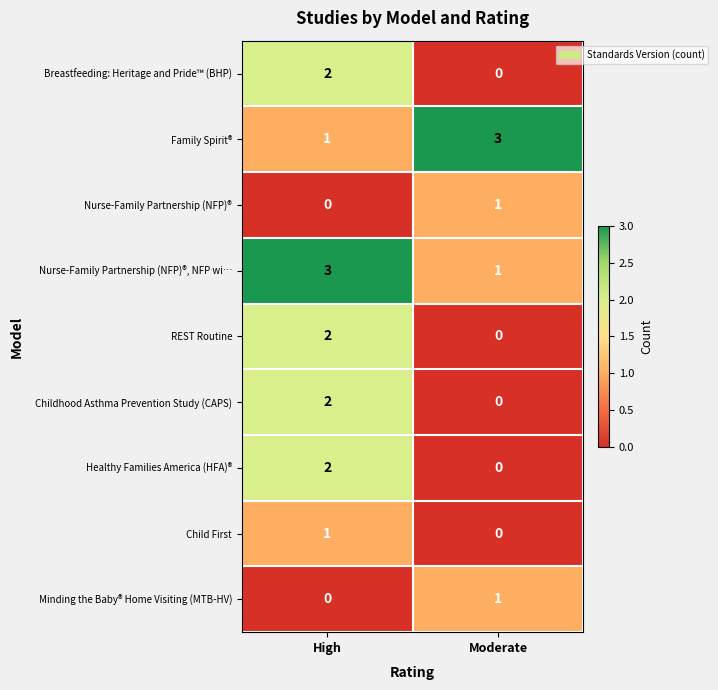

Is the value of Breastfeeding: Heritage and Pride™ (BHP) at High greater than the value of Childhood Asthma Prevention Study (CAPS) at Moderate?

Yes